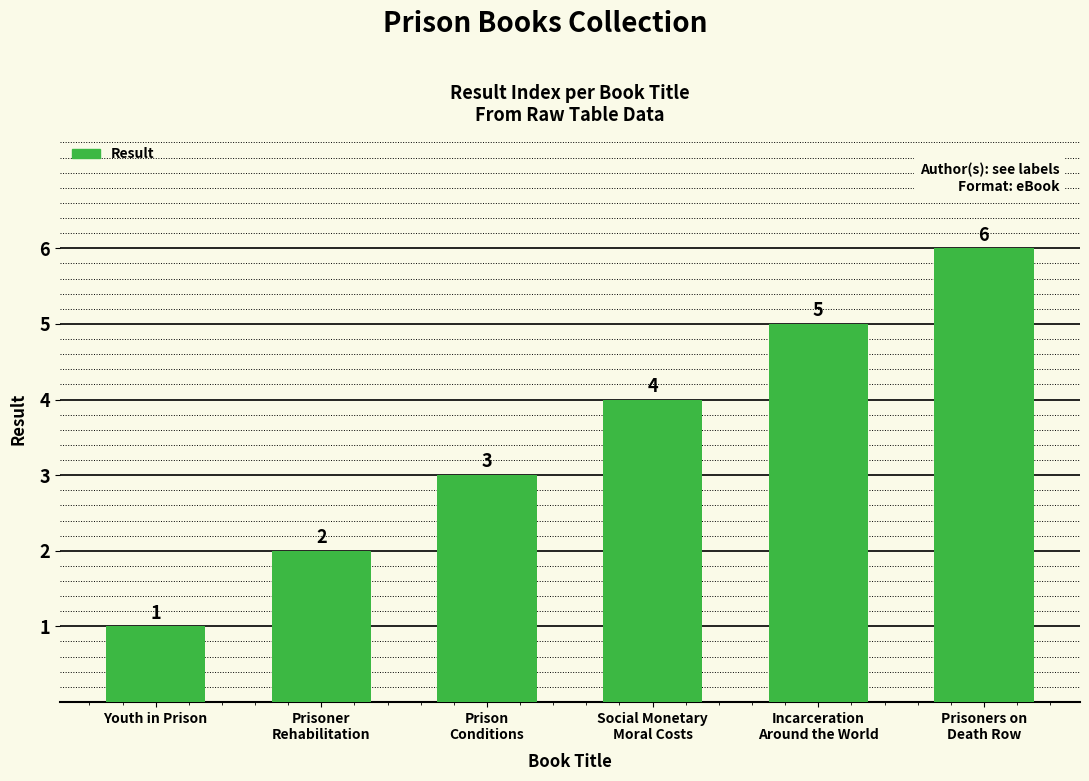

Reading left to right, transcribe all the data shown in this chart.

Youth in Prison=1	Prisoner
Rehabilitation=2	Prison
Conditions=3	Social Monetary
Moral Costs=4	Incarceration
Around the World=5	Prisoners on
Death Row=6